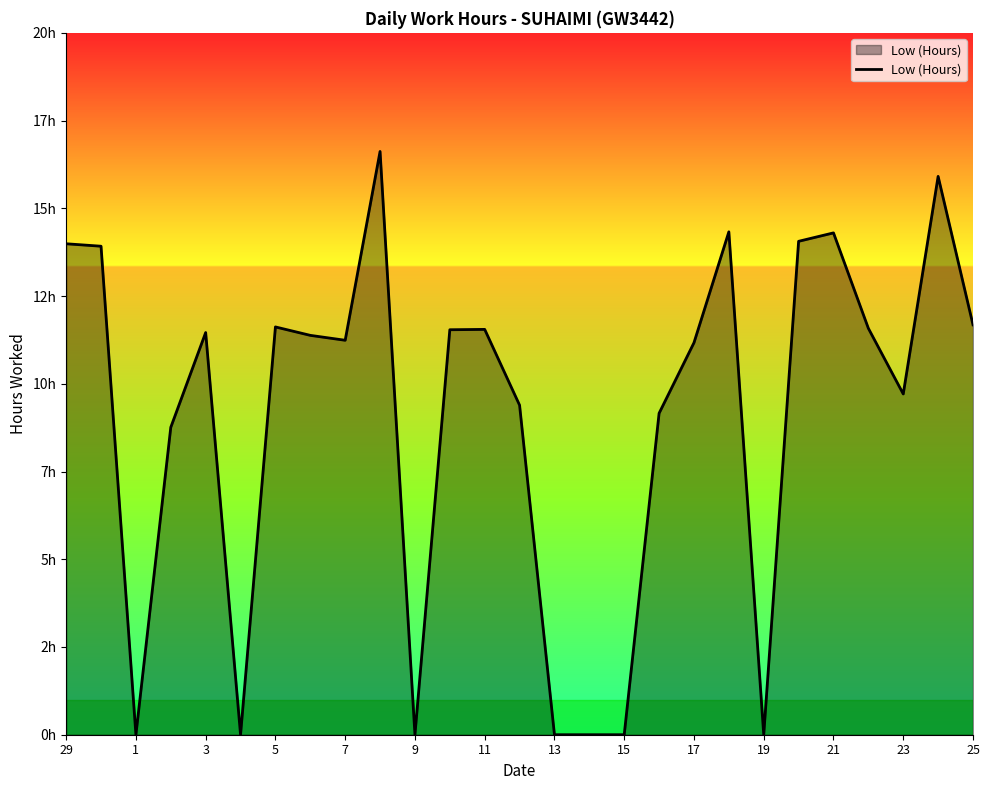

Is this an area chart (filled region under the line)?

Yes